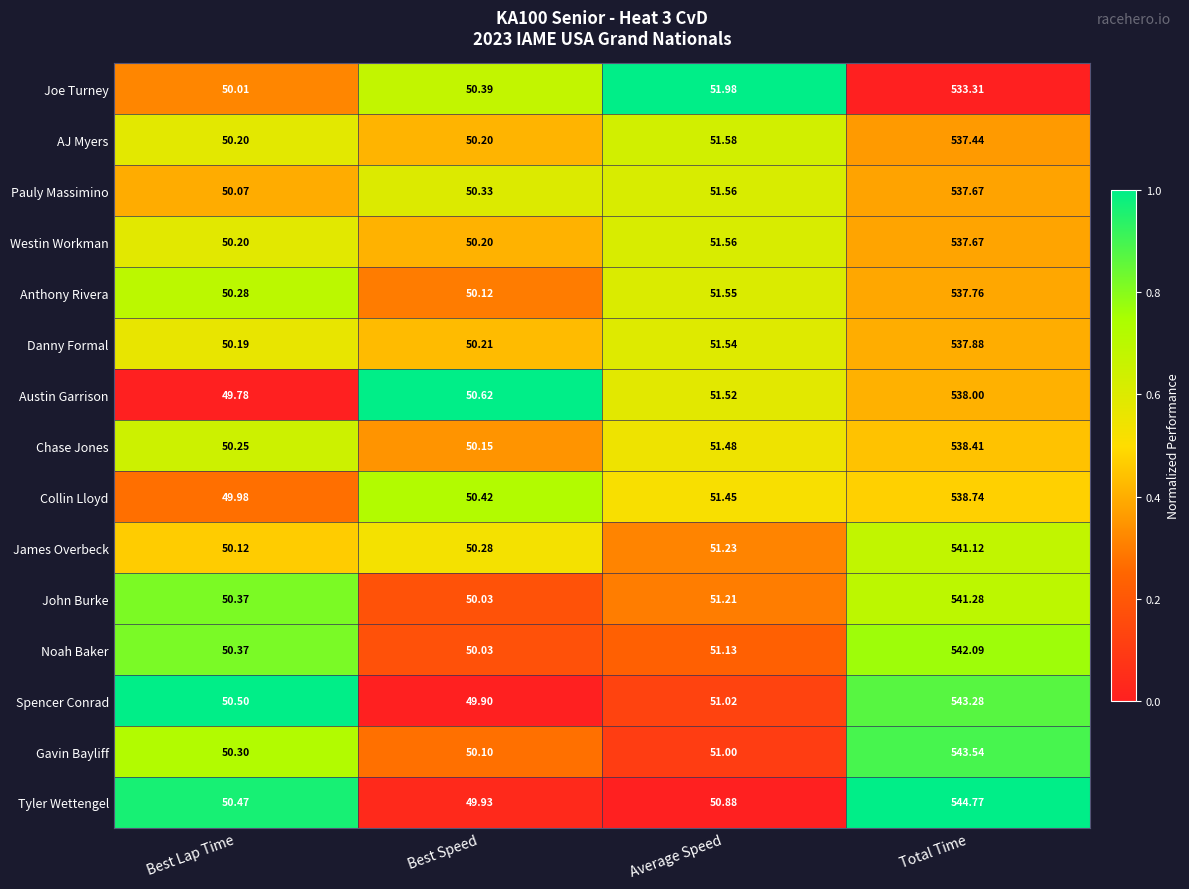

Where is Danny Formal nearest to the value 294?

Average Speed